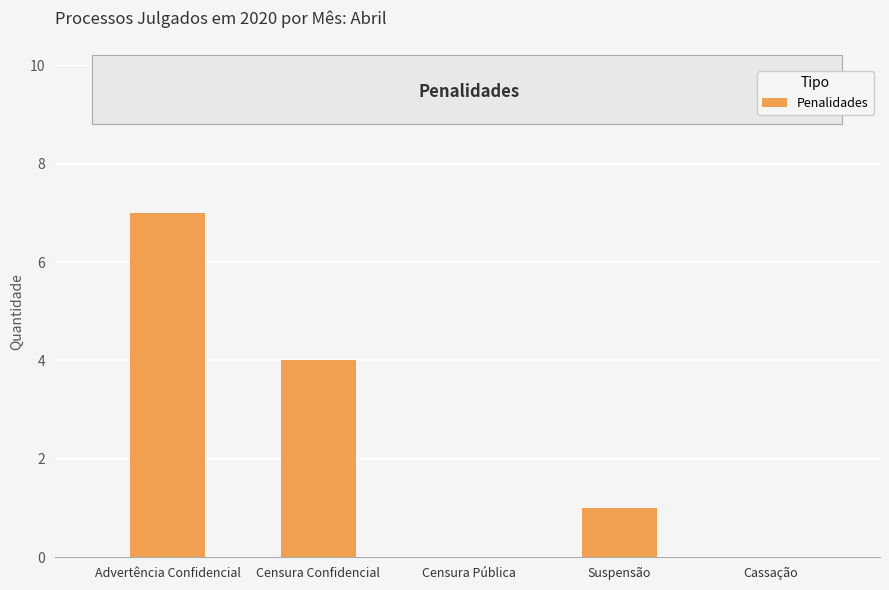

True or false: the data shows 2 at Censura Confidencial.

False